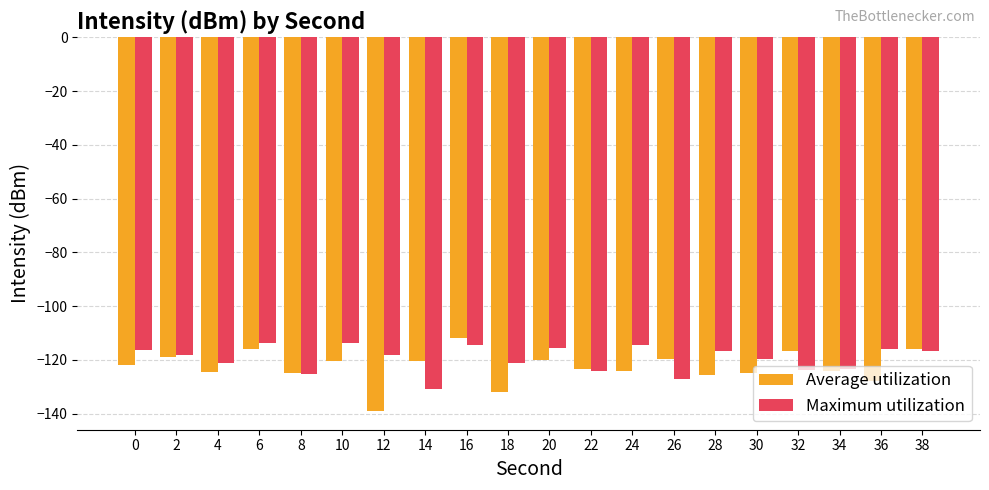

What is the sum of all Average utilization values?

-2451.5